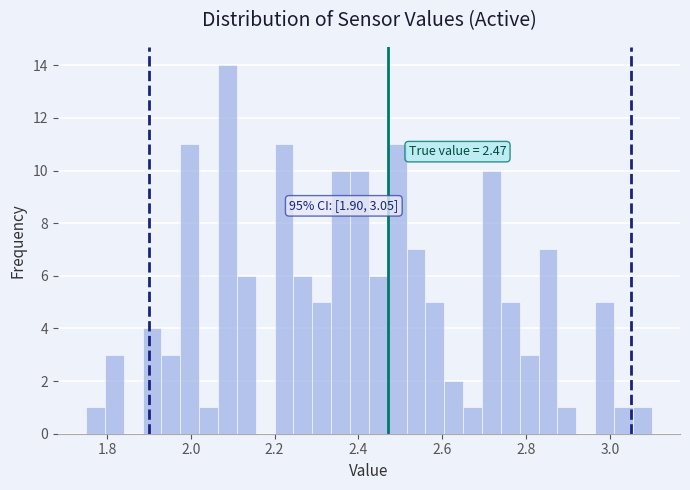

Read against the x-axis, roughly where is the centre of the tallest bar?

2.08